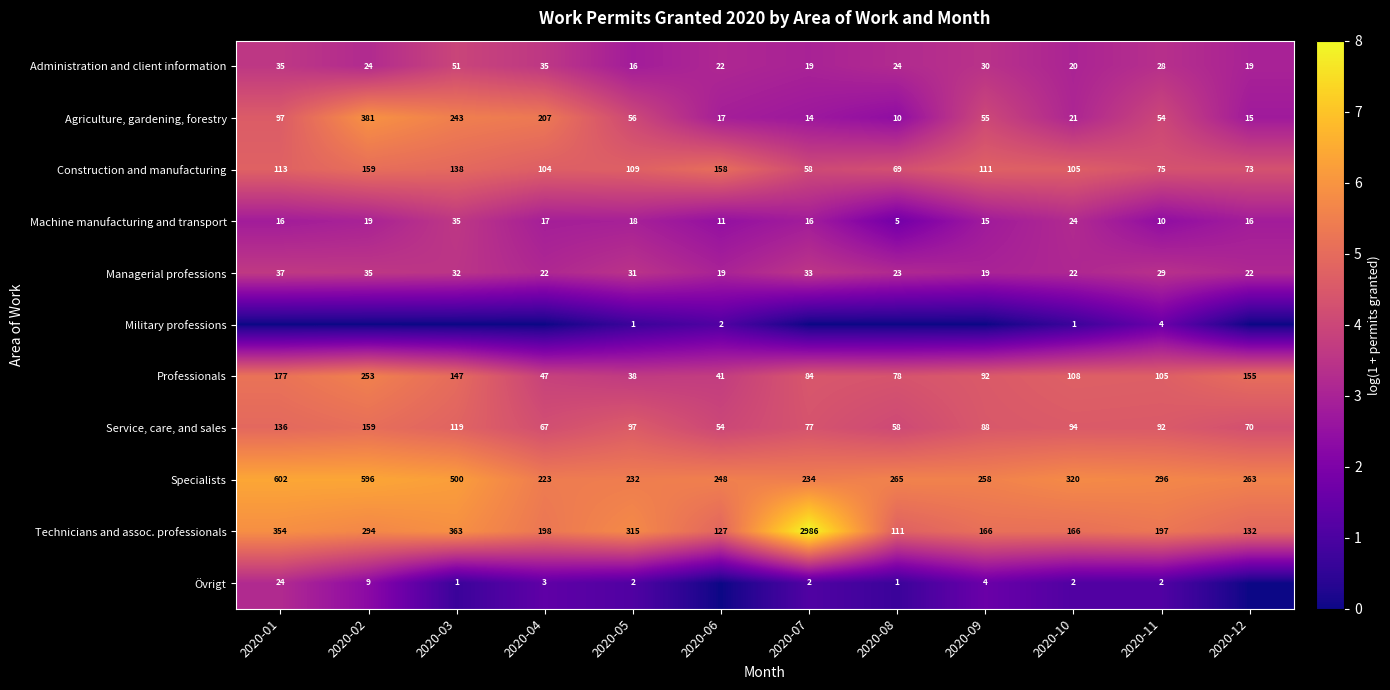

List the labels in order of Service, care, and sales value, largest first.

2020-02, 2020-01, 2020-03, 2020-05, 2020-10, 2020-11, 2020-09, 2020-07, 2020-12, 2020-04, 2020-08, 2020-06